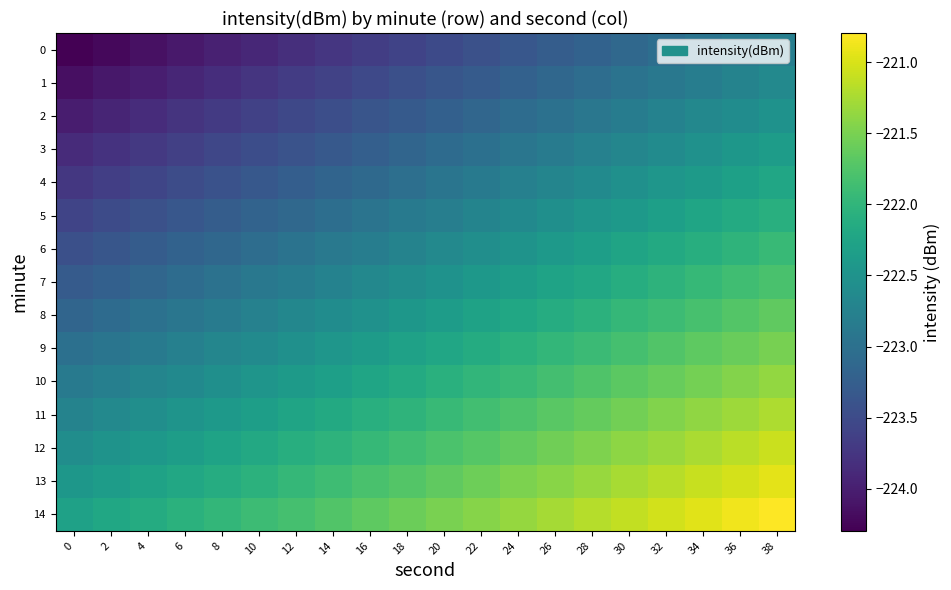

List the series in order of their peak value, highest first.

14, 13, 12, 11, 10, 9, 8, 7, 6, 5, 4, 3, 2, 1, 0